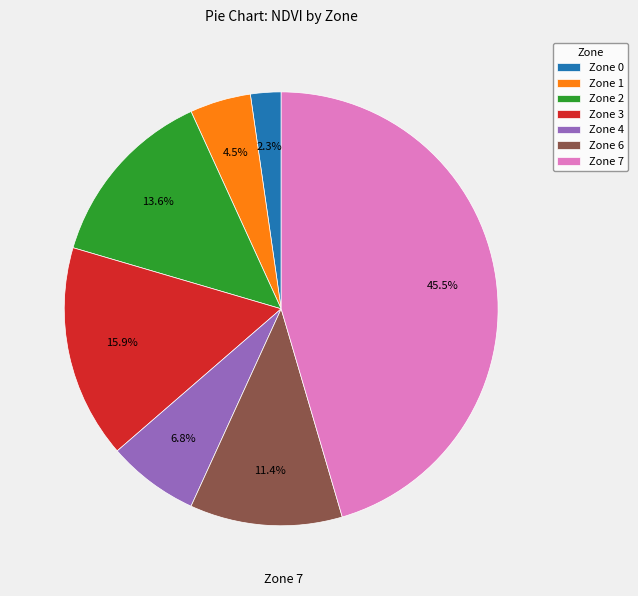

Rank the categories by value from highest to lowest.

Zone 7, Zone 3, Zone 2, Zone 6, Zone 4, Zone 1, Zone 0